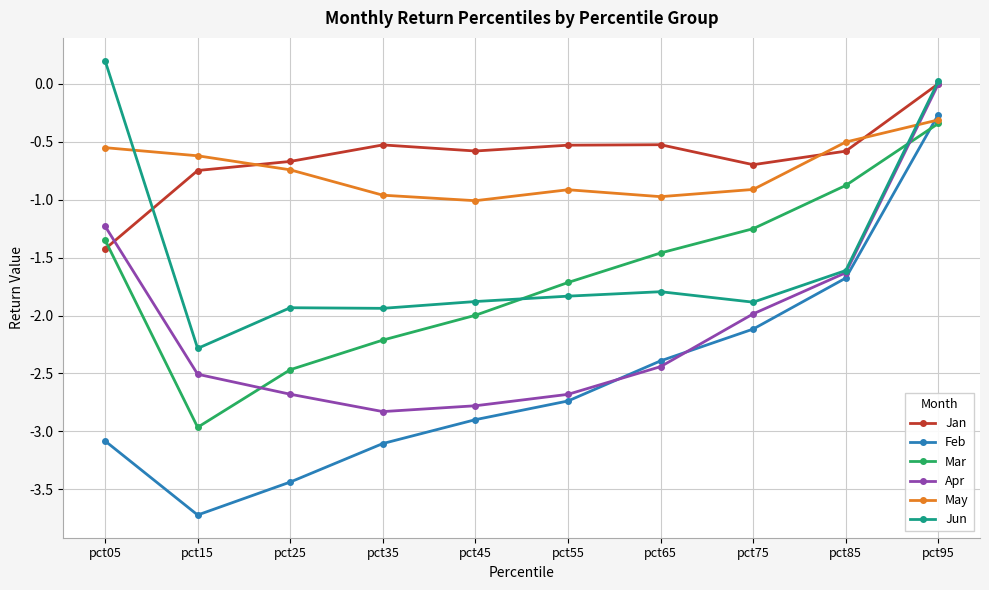

What is the total value across all series at pct85?

-6.9